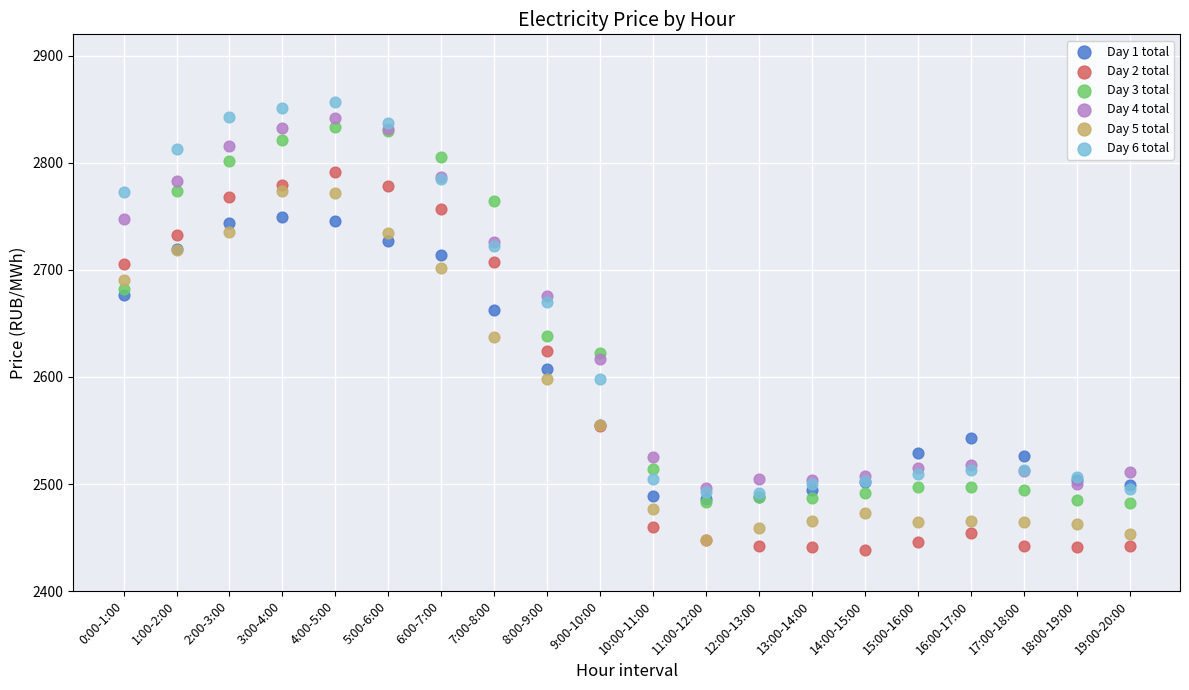

Which series has the largest Y range (max minus min)?

Day 6 total